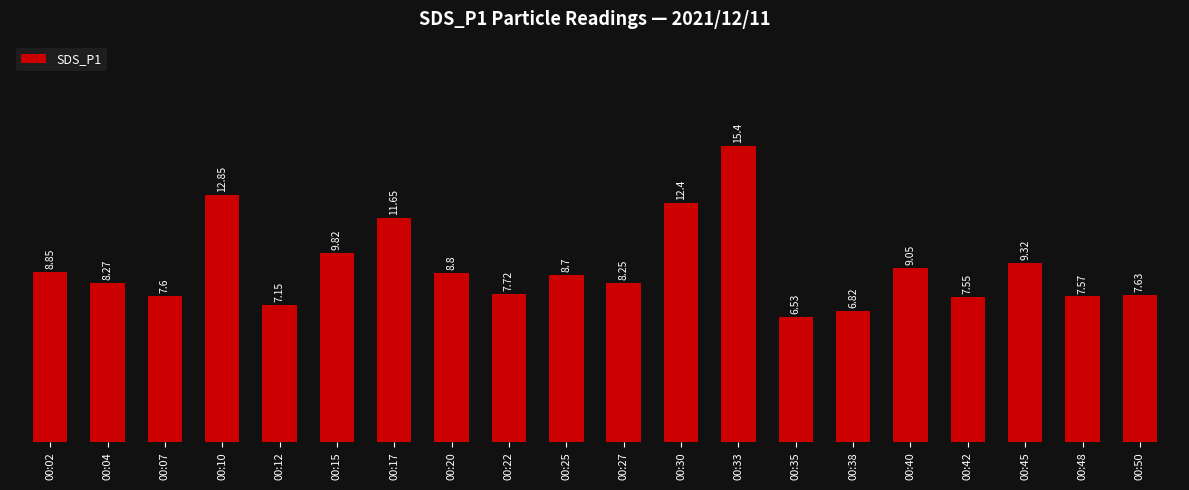

The chart shows a value of 12.8 at 00:10. True or false?

True